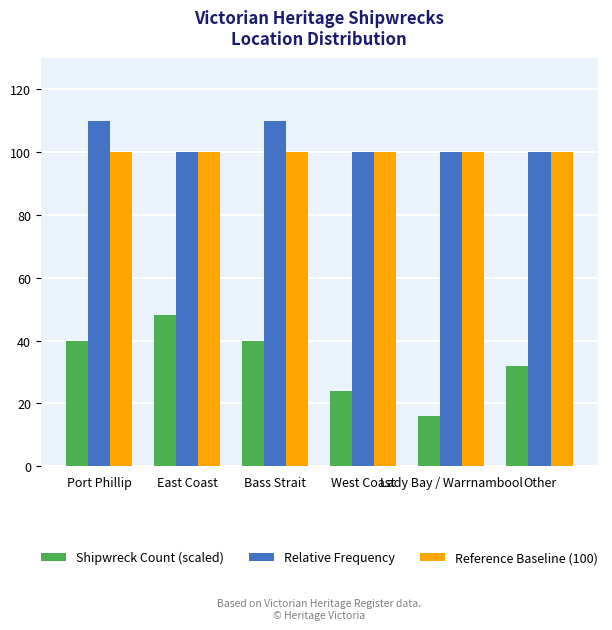

What is the difference between the highest and lowest values at Other?

68